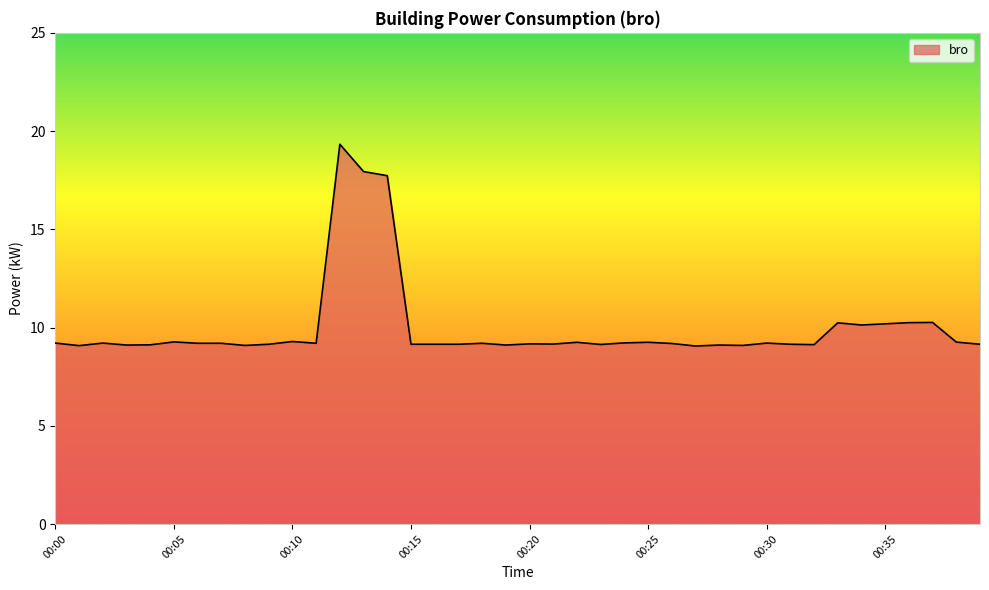

What is the greatest value displayed?

19.3